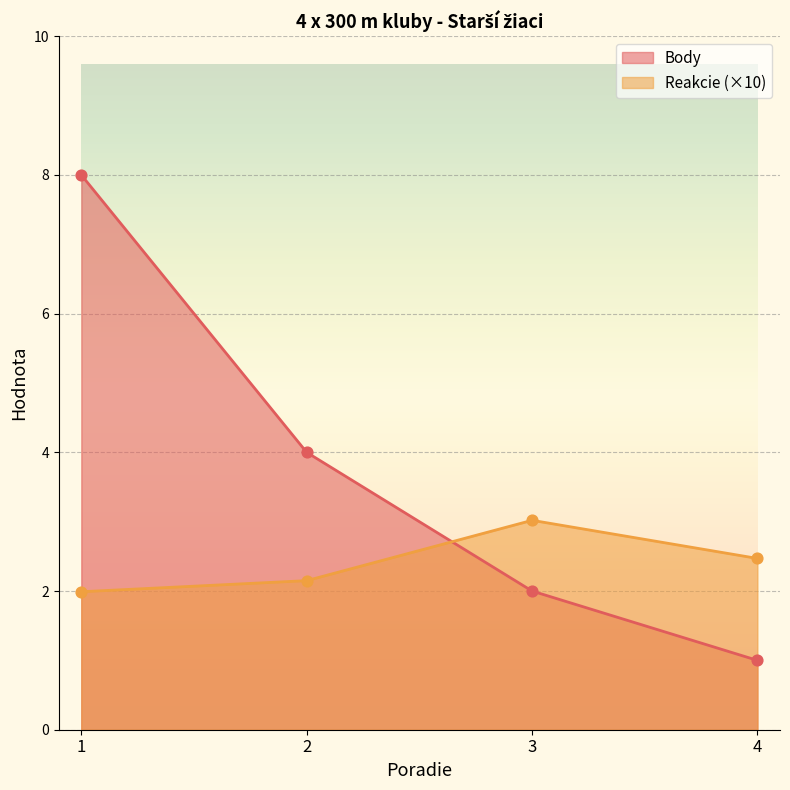

Which series reaches the minimum Y coordinate?

Body